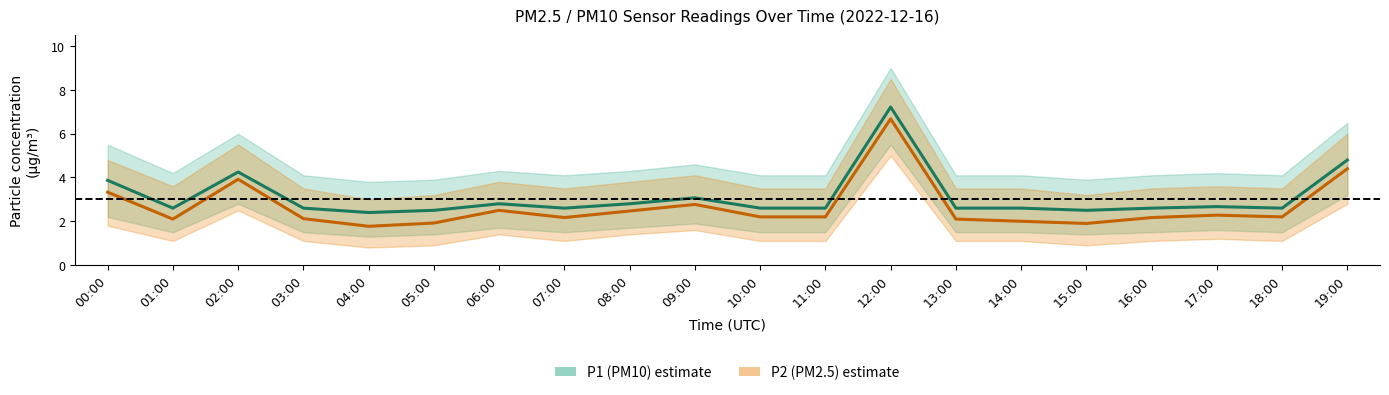

List the series in order of their overall mean, highest first.

P1 (PM10), P2 (PM2.5)